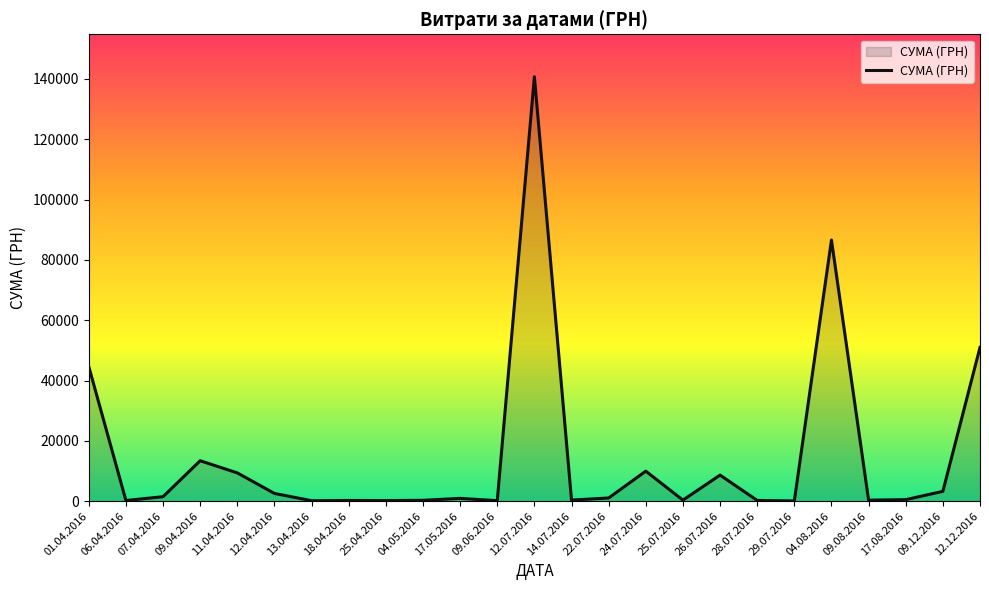

Where is the first local minimum?

06.04.2016